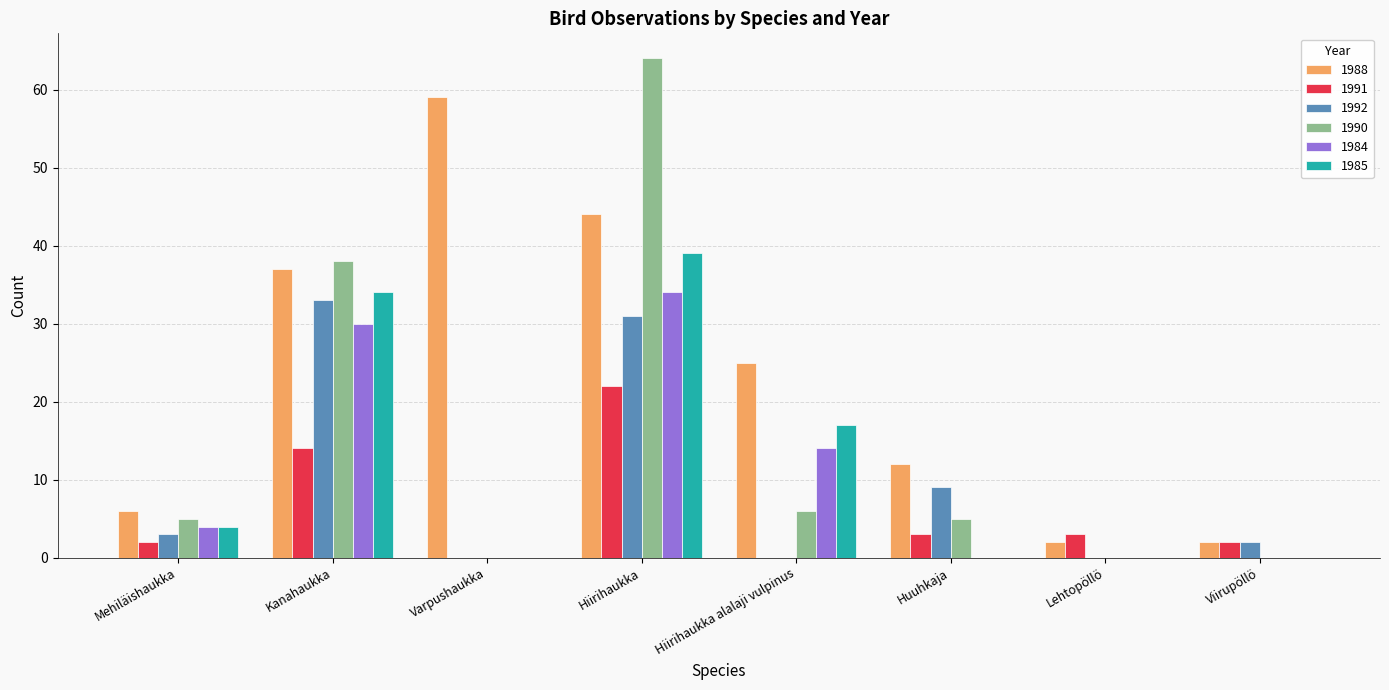

Reading right to left, transcribe all the data shown in this chart.

1988: 2	2	12	25	44	59	37	6
1991: 2	3	3	0	22	0	14	2
1992: 2	0	9	0	31	0	33	3
1990: 0	0	5	6	64	0	38	5
1984: 0	0	0	14	34	0	30	4
1985: 0	0	0	17	39	0	34	4